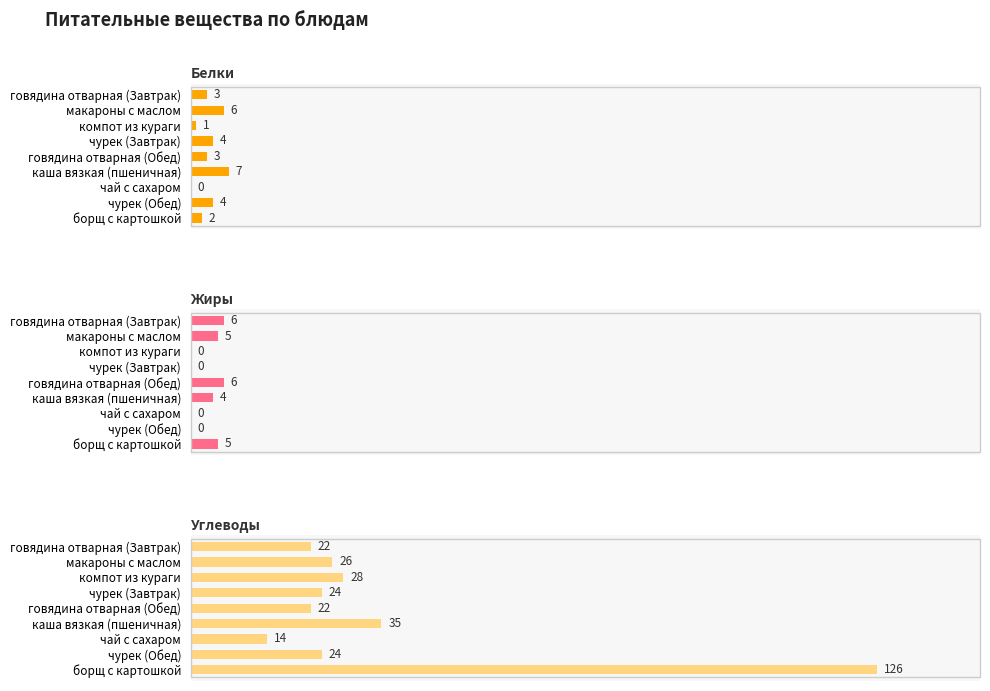

Is the value of Жиры at компот из кураги greater than the value of Белки at говядина отварная (Завтрак)?

No